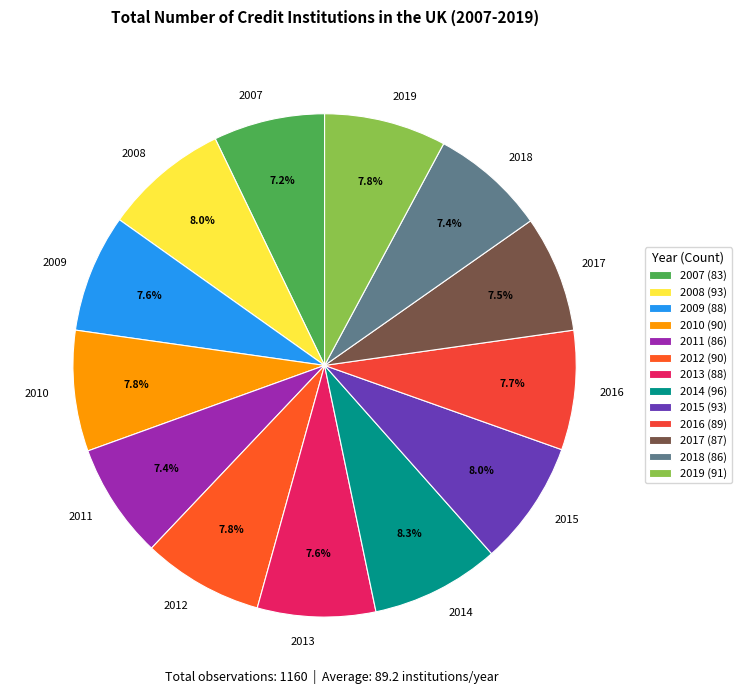

Is the sum of 2008 and 2012 greater than half?

No